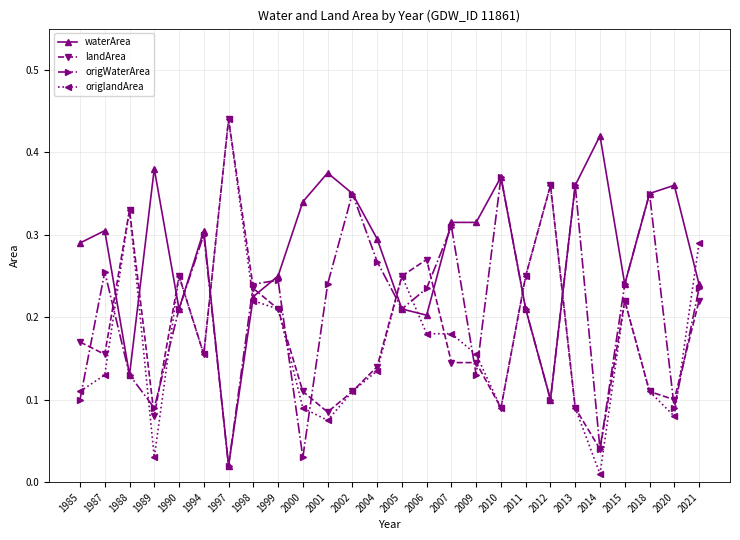

At which category does waterArea reach its first local valley?

1988